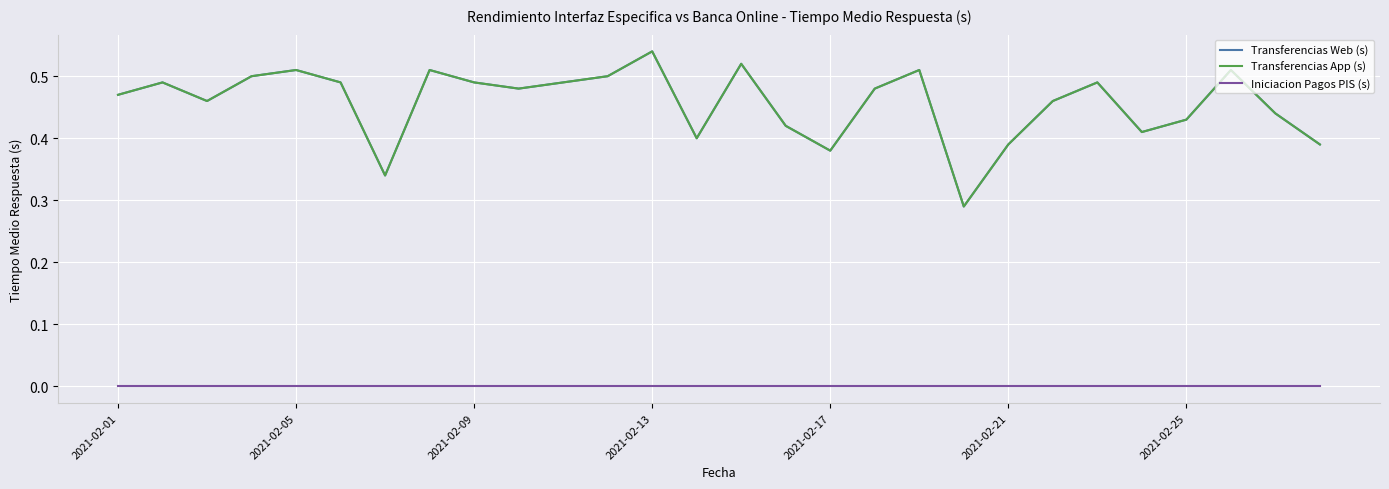

Does the chart have visible grid lines?

Yes